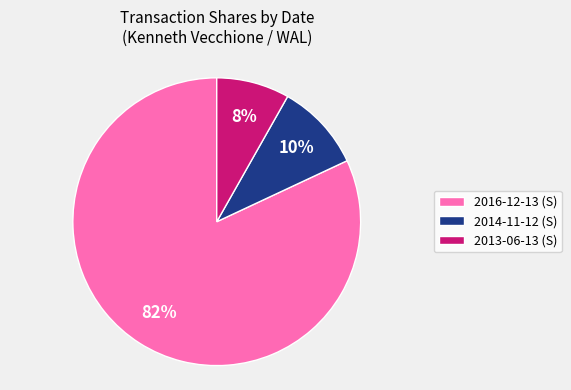

To the nearest percent, what is the combined percentage of 2013-06-13 and 2014-11-12?

18%